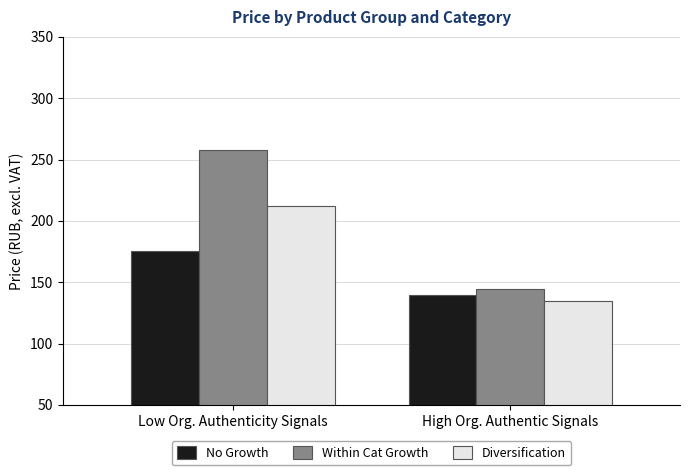

Which series changed the most between Low Org. Authenticity Signals and High Org. Authentic Signals?

Within Cat Growth